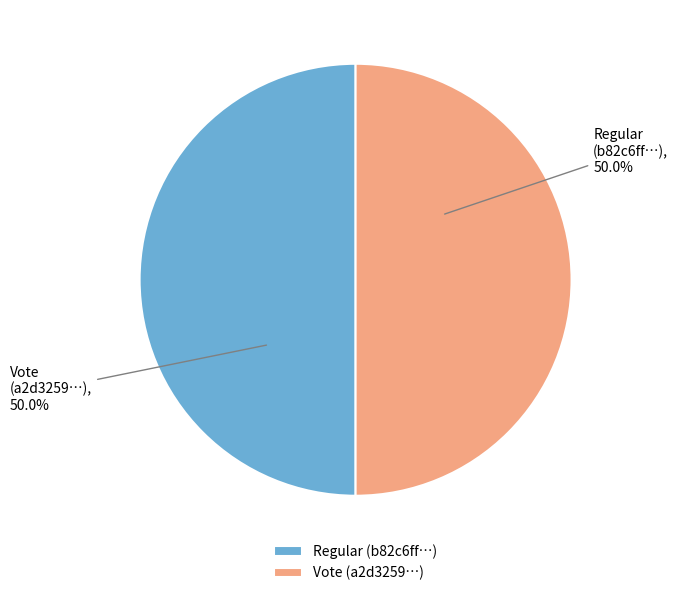

To the nearest percent, what is the average slice percentage?

50%